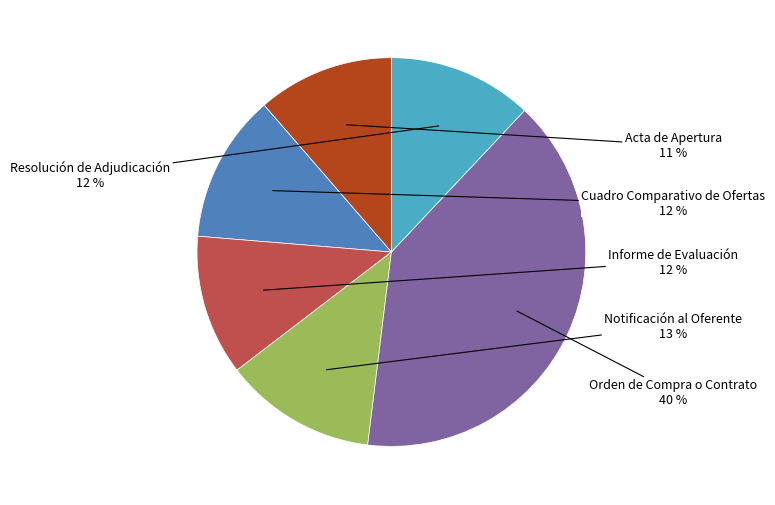

Does any single category account for the majority?

No